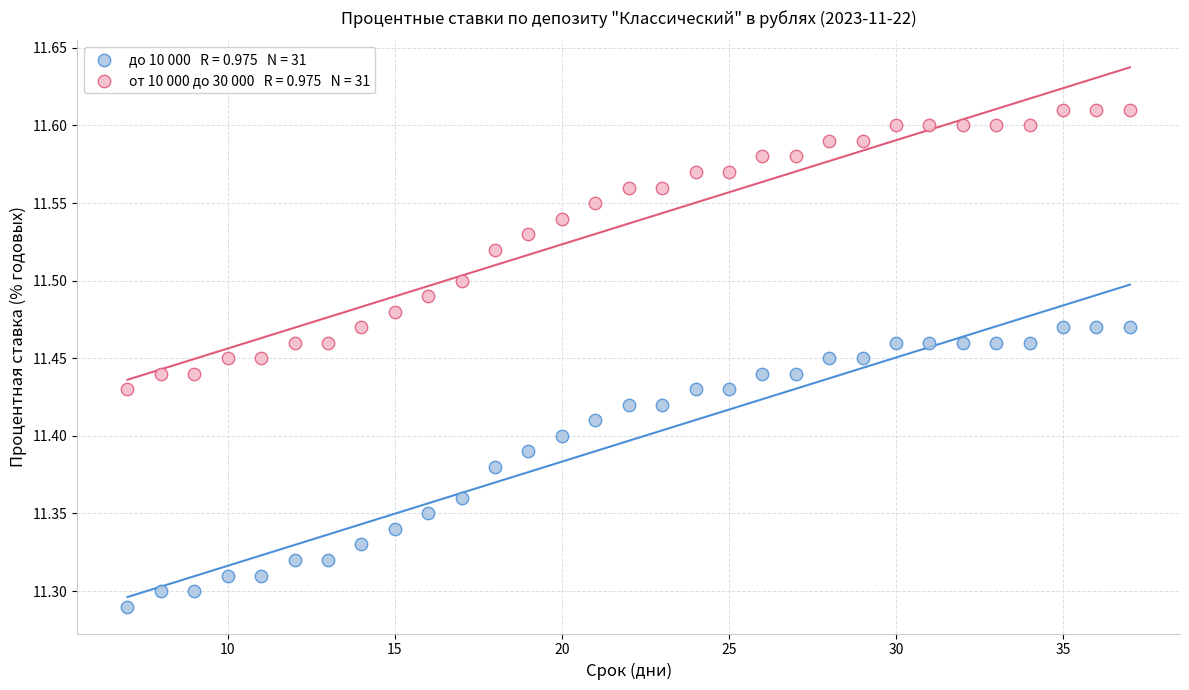

Across all data points, what is the range of Y values (max minus min)?

0.3